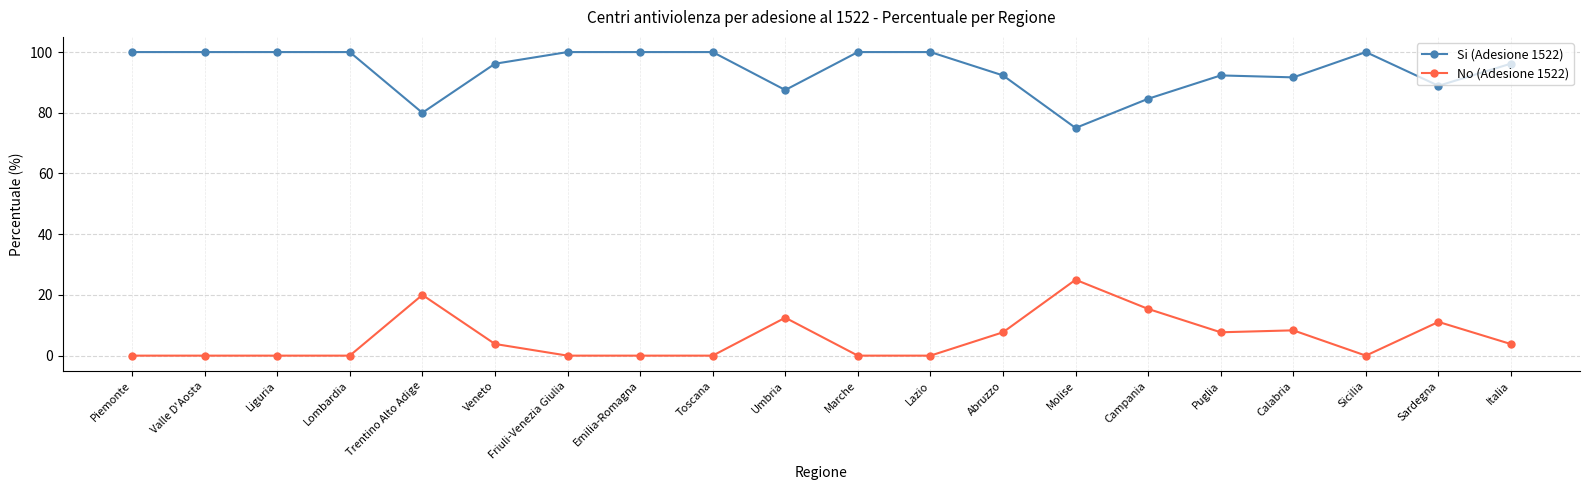

Reading right to left, extract all data points from this chart.

Si (Adesione 1522): 96.2	88.9	100.0	91.7	92.3	84.6	75.0	92.3	100.0	100.0	87.5	100.0	100.0	100.0	96.2	80.0	100.0	100.0	100.0	100.0
No (Adesione 1522): 3.8	11.1	0.0	8.3	7.7	15.4	25.0	7.7	0.0	0.0	12.5	0.0	0.0	0.0	3.8	20.0	0.0	0.0	0.0	0.0